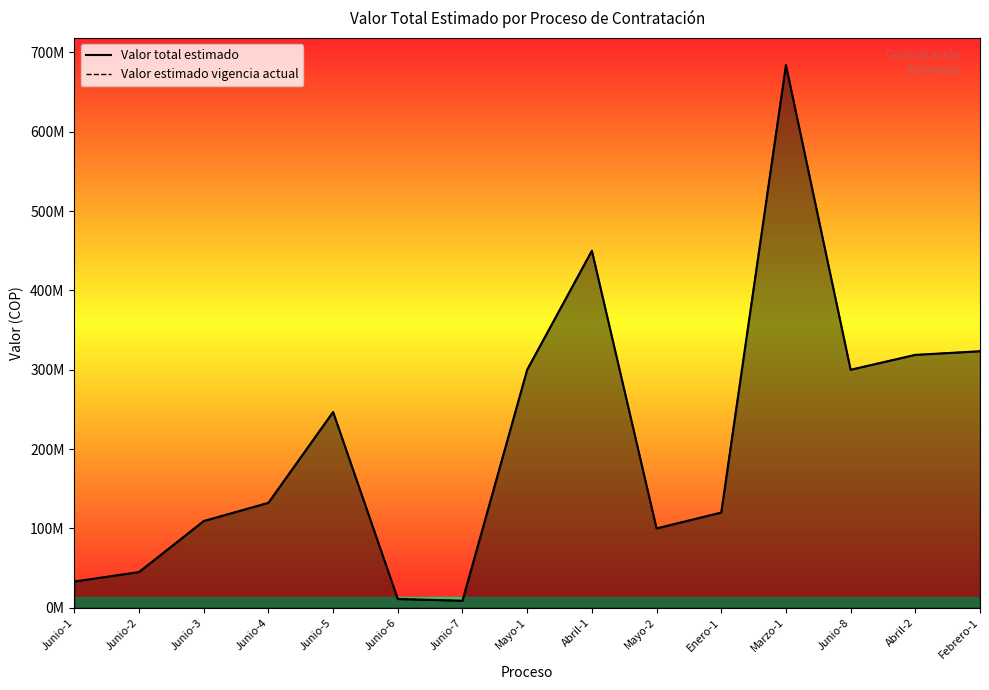

What value does the Valor total estimado series have at Junio-5?

246755000